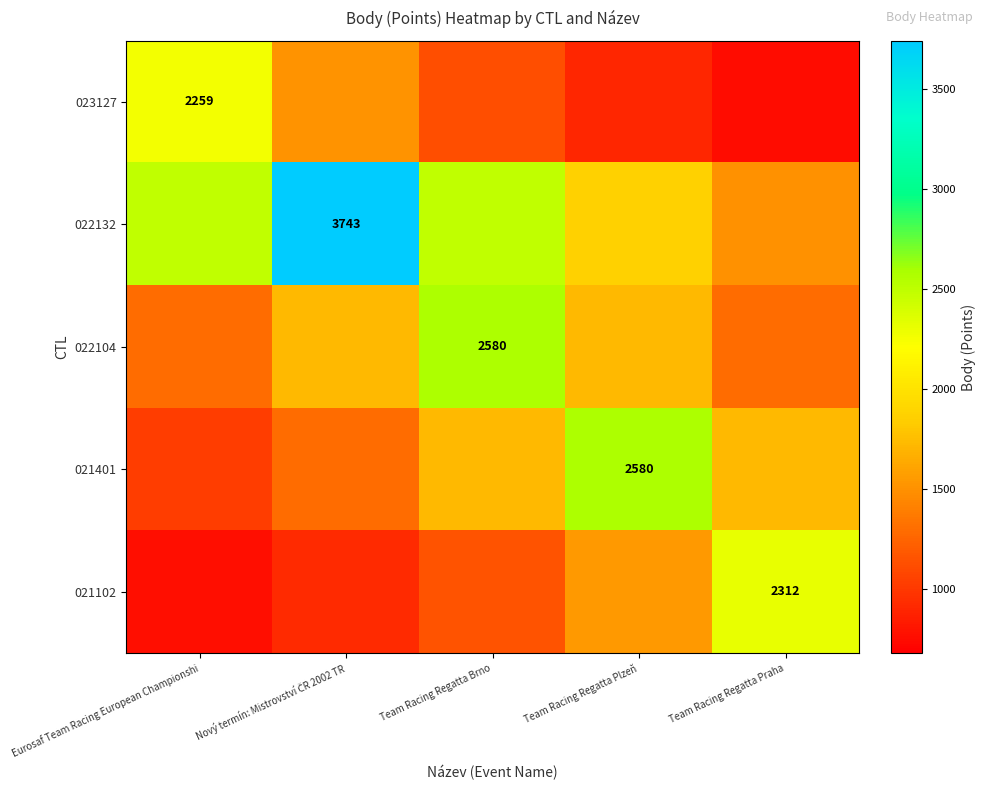

Between Eurosaf Team Racing European Championshi and Team Racing Regatta Praha, which is larger?

Eurosaf Team Racing European Championshi